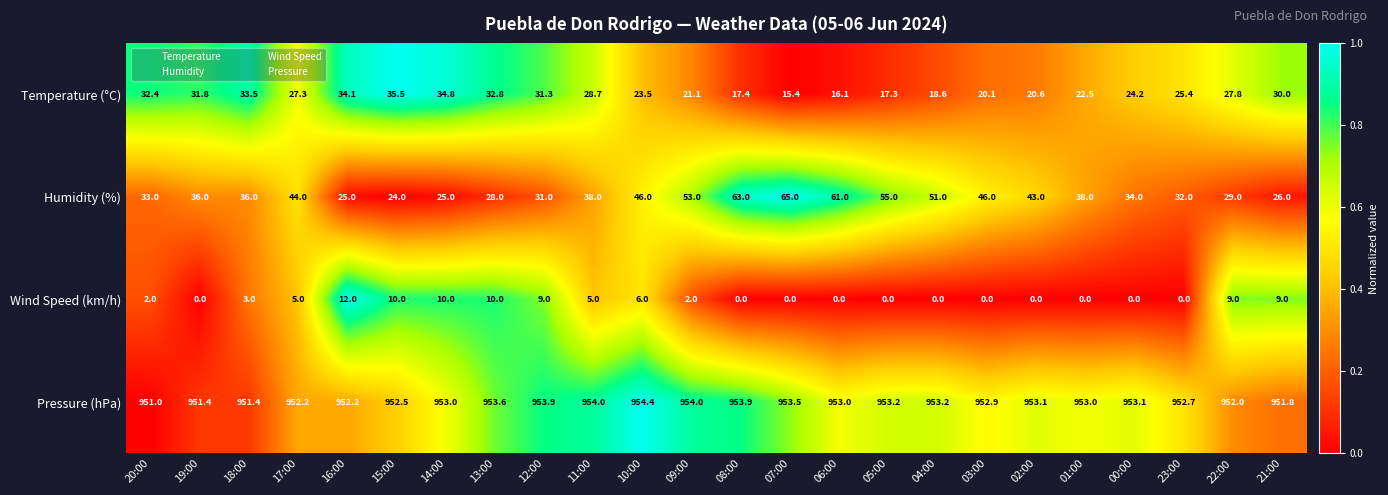

At how many categories does at least one series exceed 0?

24